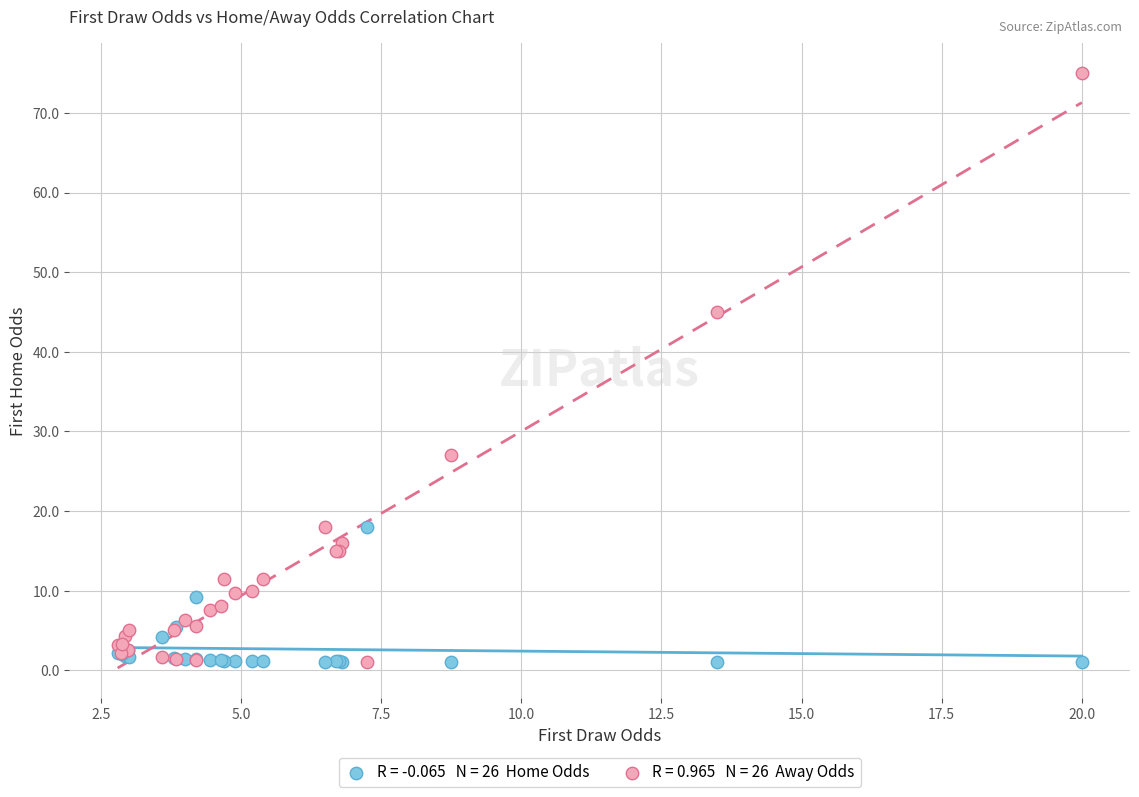

Across all series, what Y value is closest to 38?

45.0